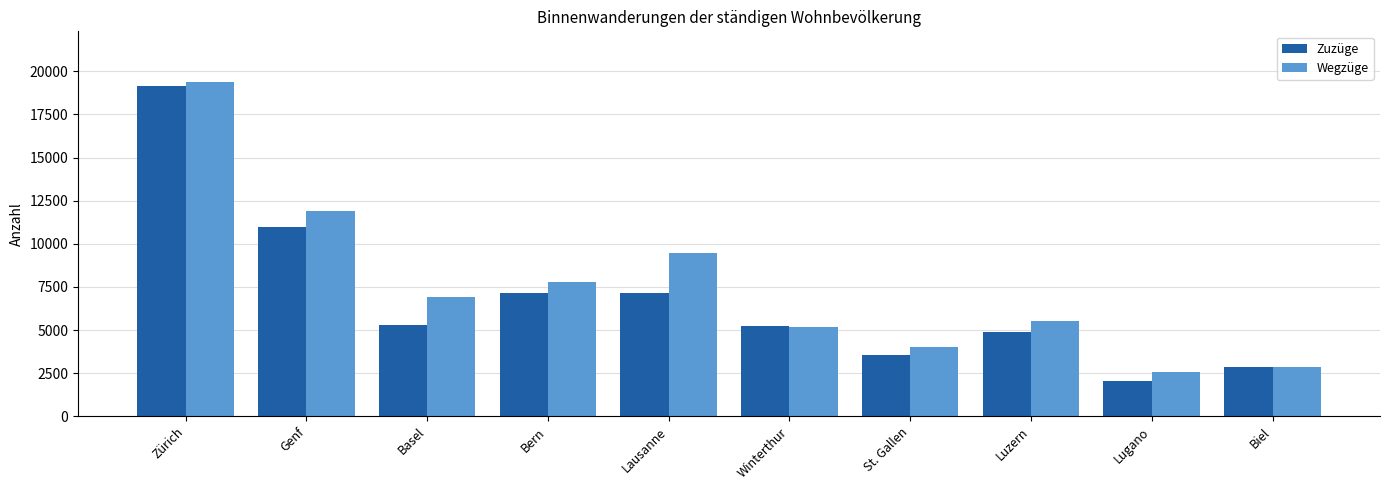

At which label is Zuzüge closest to 10601?

Genf